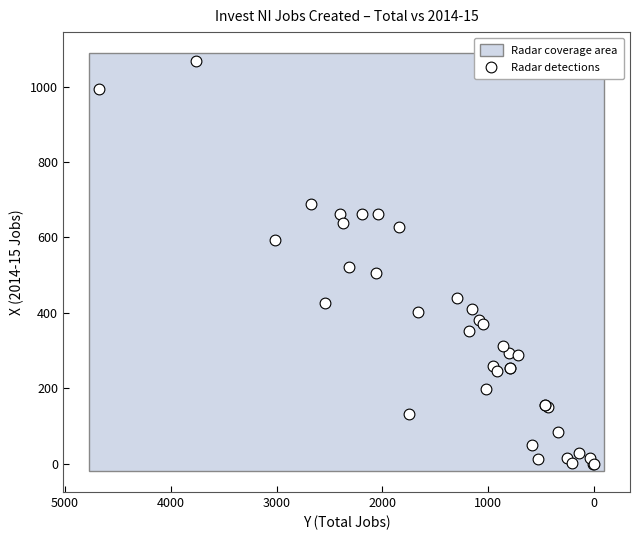

What Y value in the scatter plot is closest to 534?

520.9